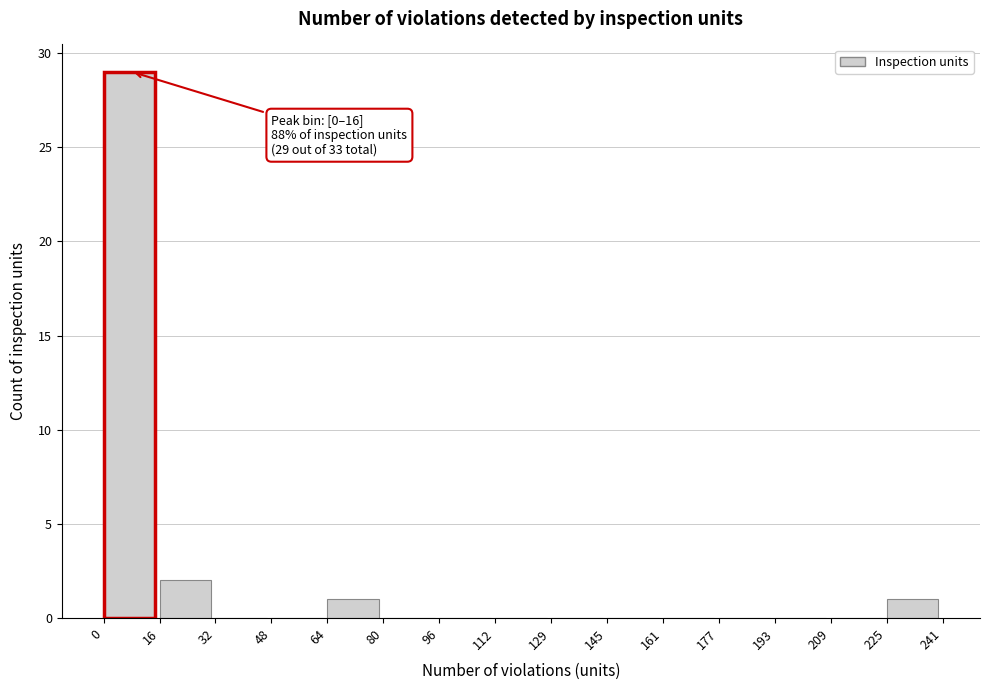

Over which range of the x-axis is the bar tallest?

0 to 16